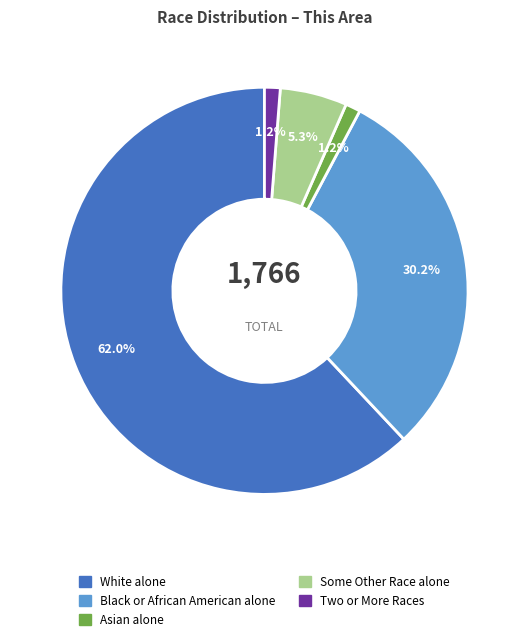

Is there any slice that represents more than half of the pie?

Yes